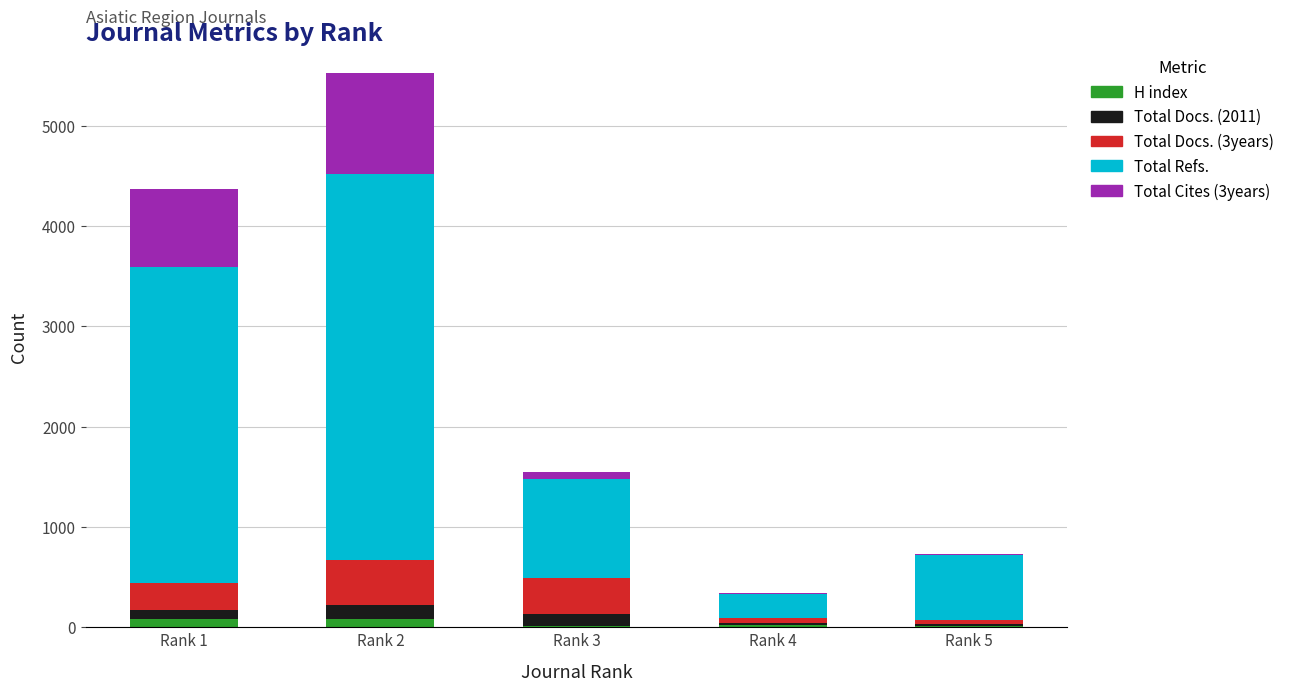

Are the bars grouped side by side (vs. stacked)?

No